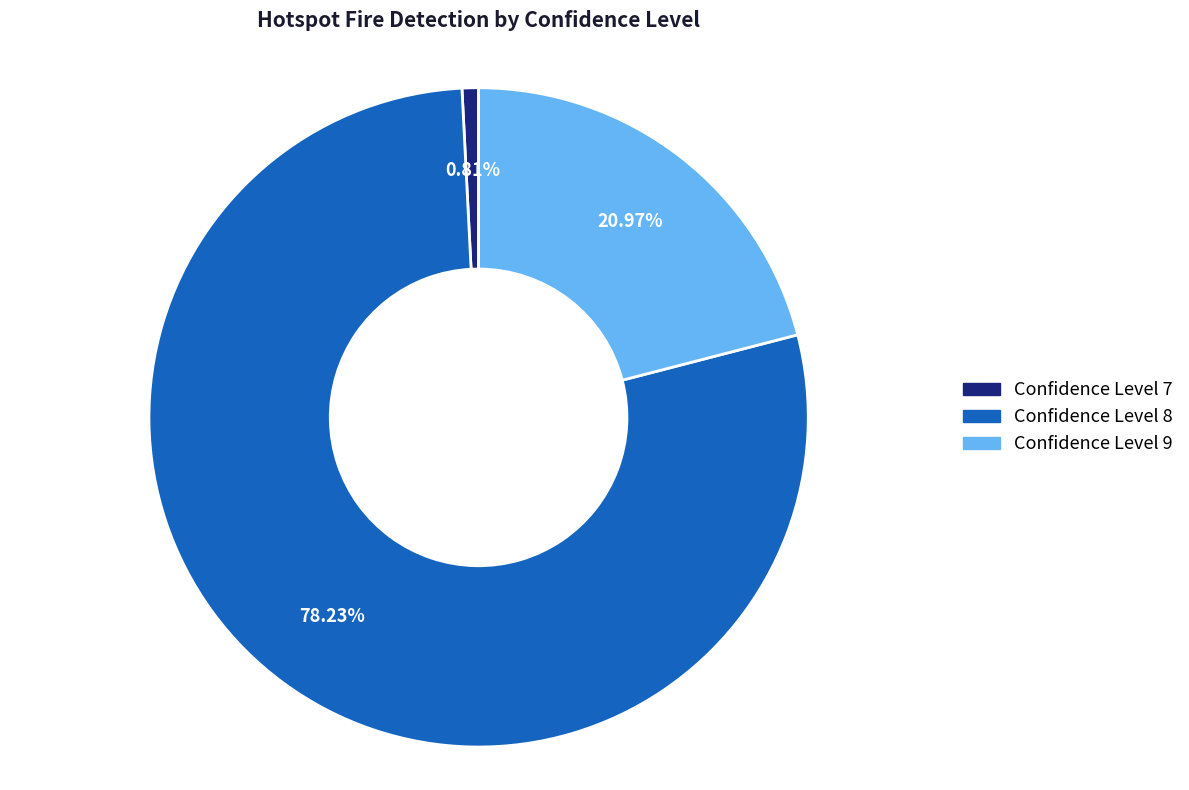

How many slices are in this pie chart?

3